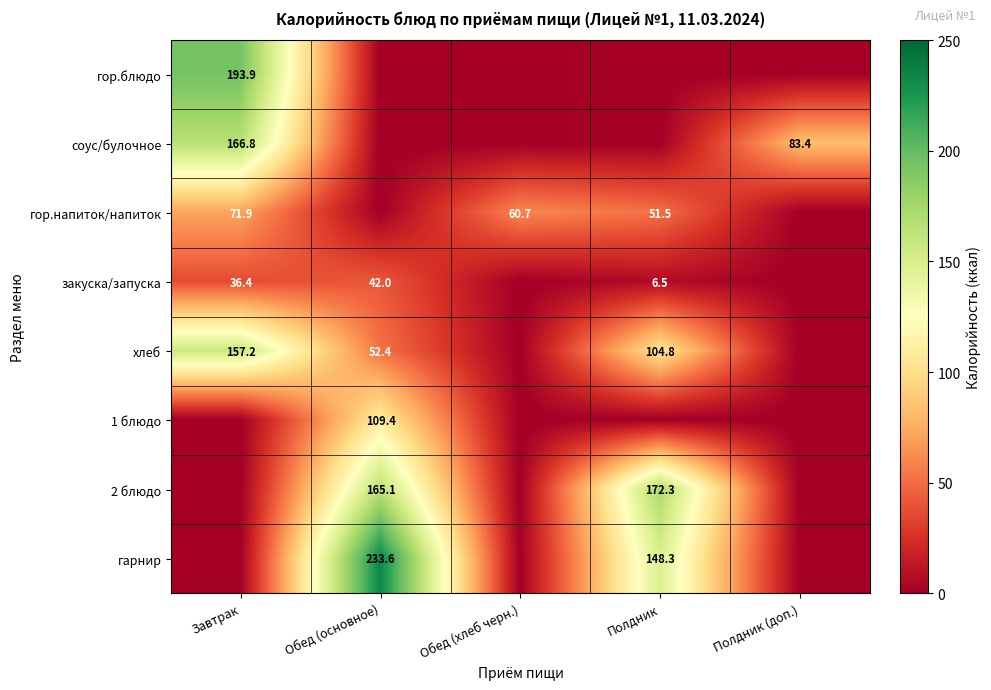

The value of соус/булочное at Завтрак is 166.8. True or false?

True